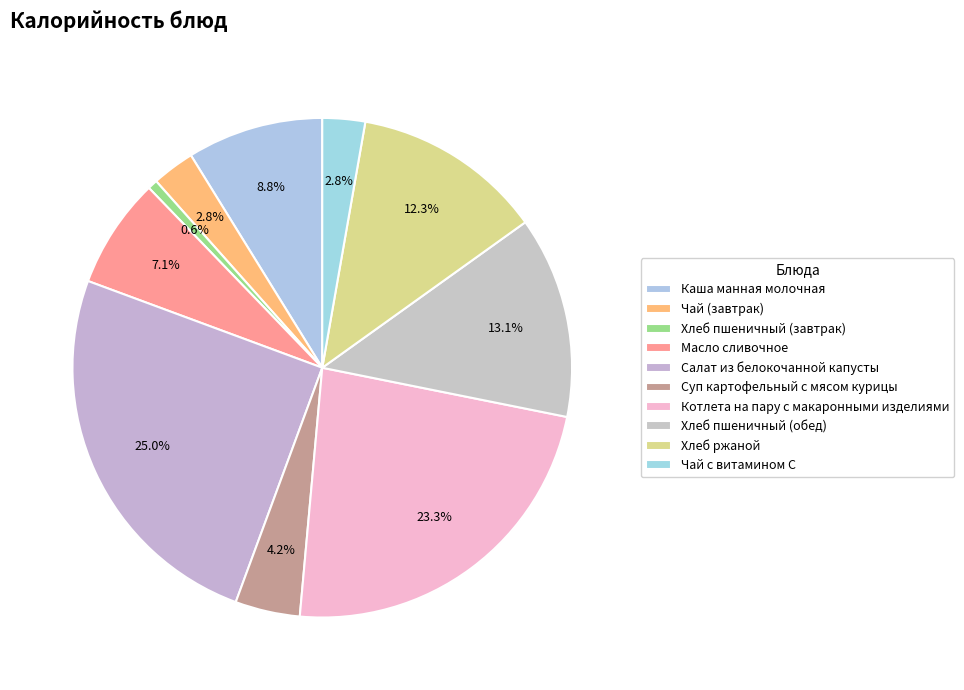

True or false: Хлеб пшеничный (завтрак) accounts for 1% of the total.

True